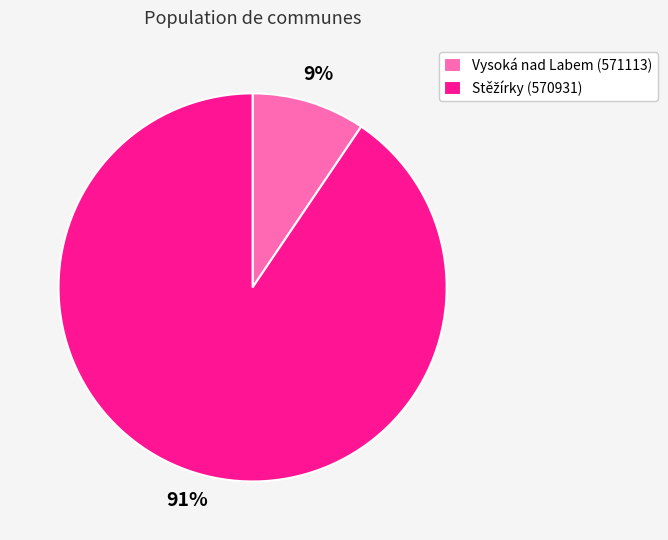

To the nearest percent, what portion does Vysoká nad Labem (571113) represent?

9%